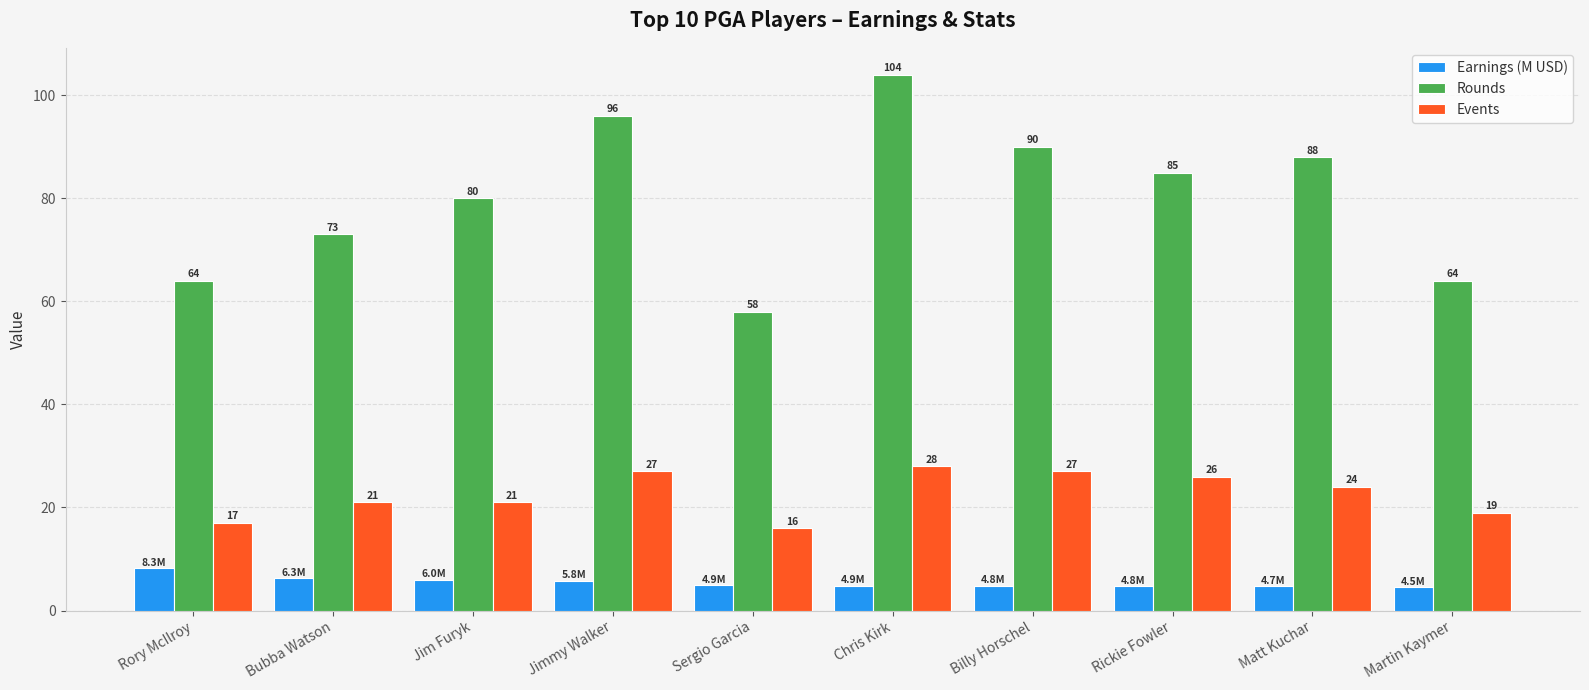

Which series changed the most between Jim Furyk and Sergio Garcia?

Rounds